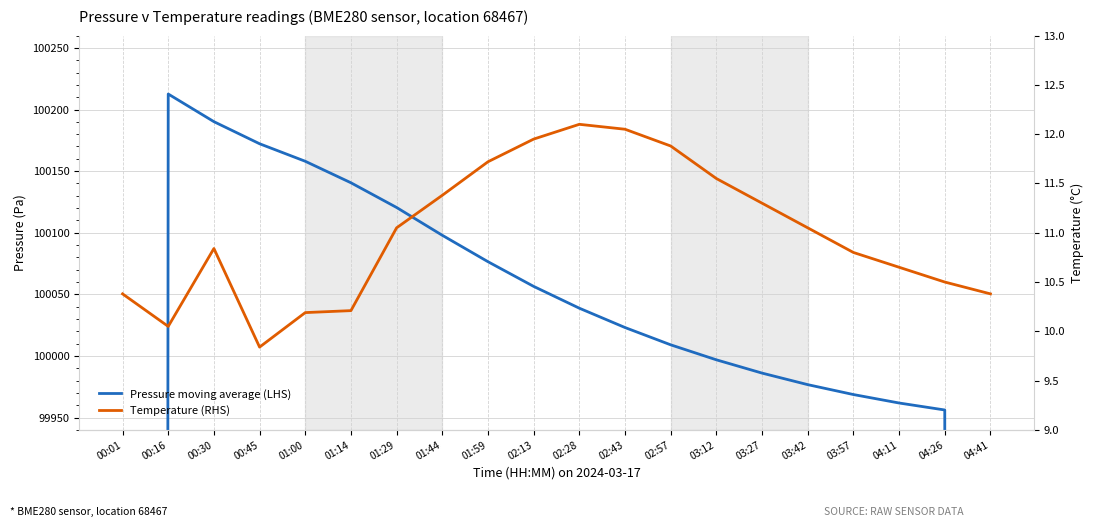

What is the label of the 14th point from the right?

01:29